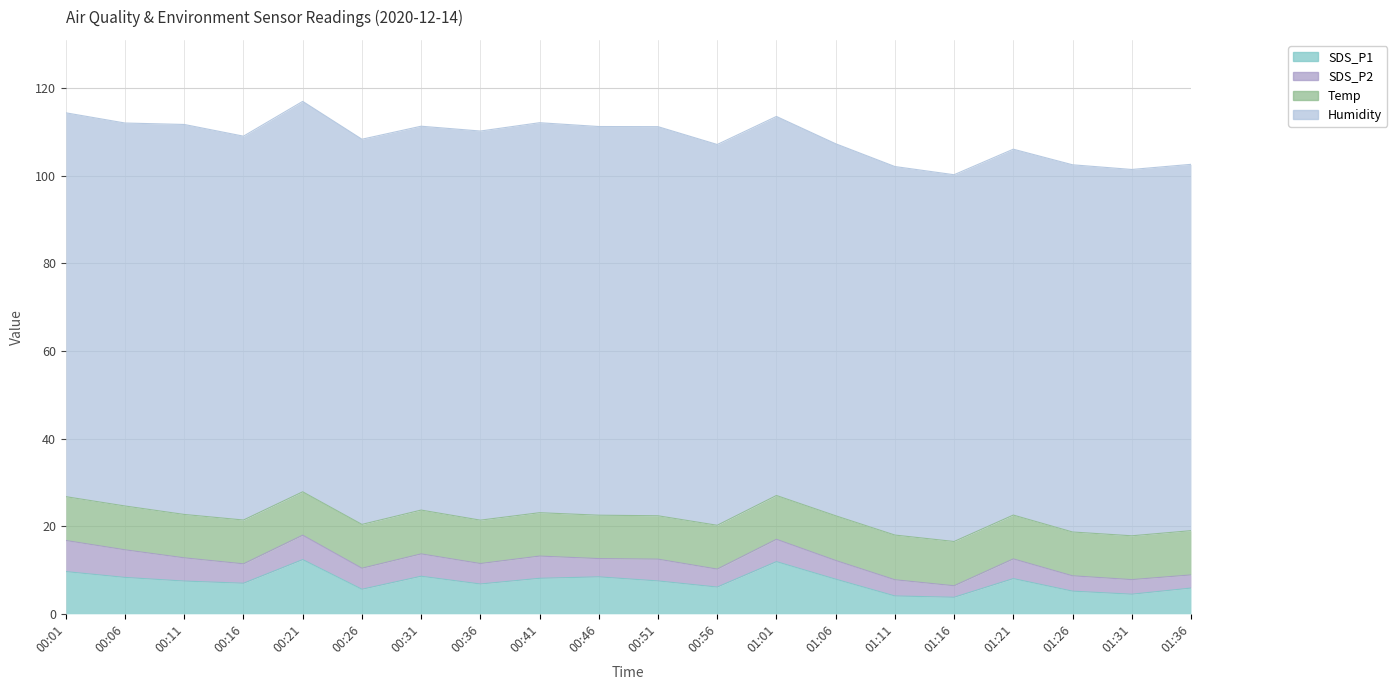

The Temp series shows 14.9 at 00:51. True or false?

False